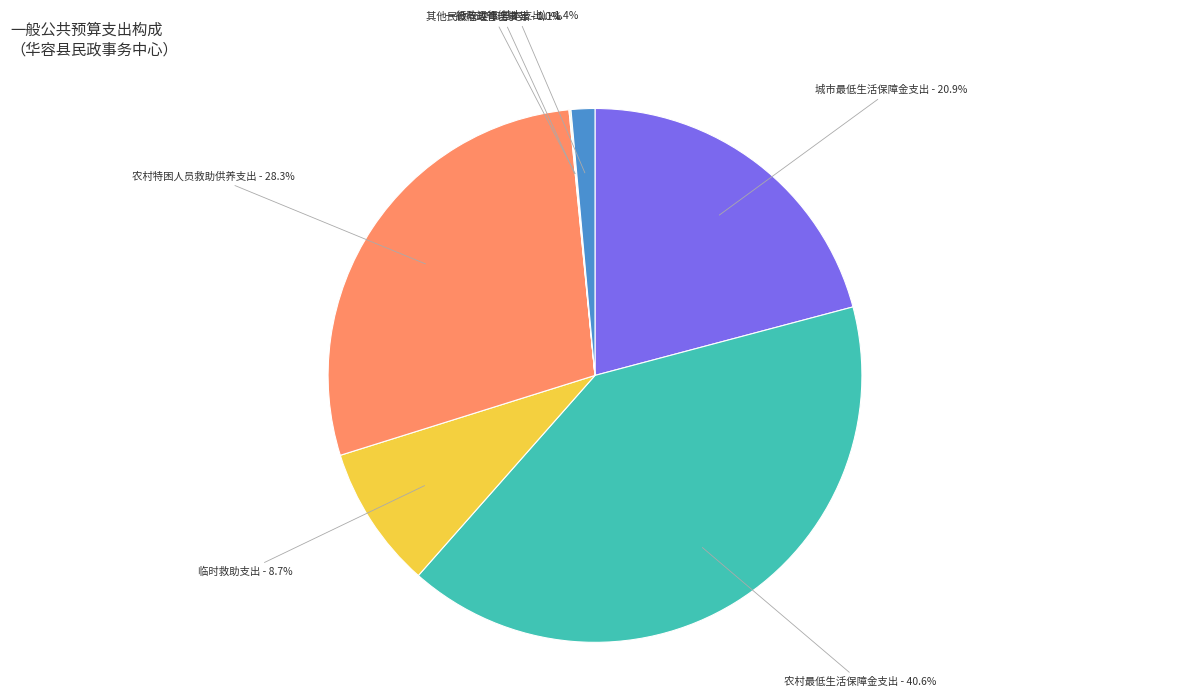

Is there any slice that represents more than half of the pie?

No